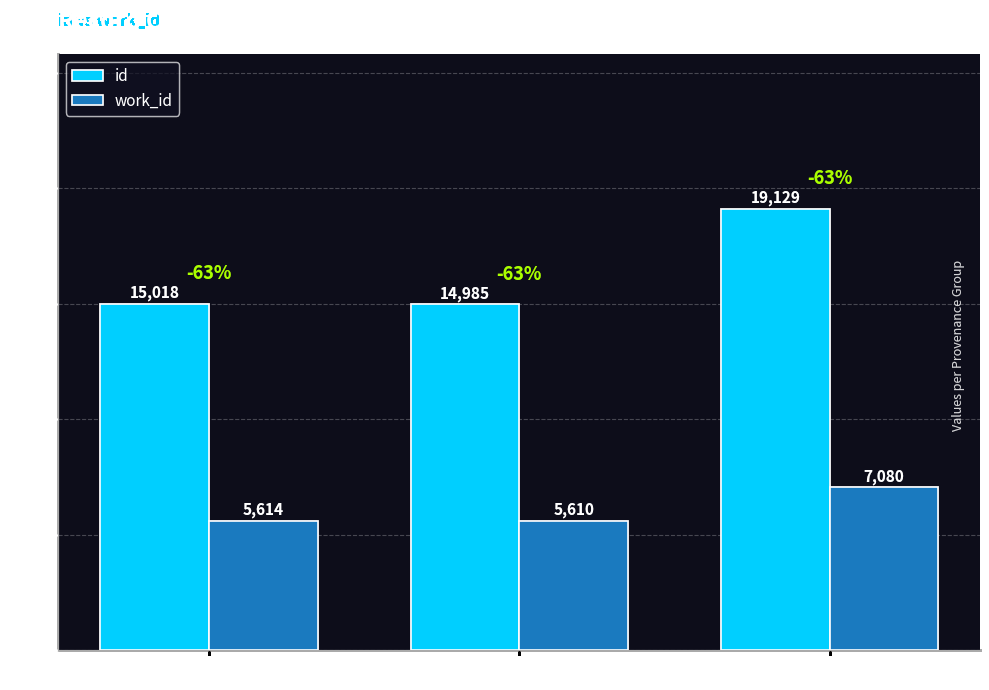

What is the difference between the work_id values at HDIS and HDIS (Poetry)?

4